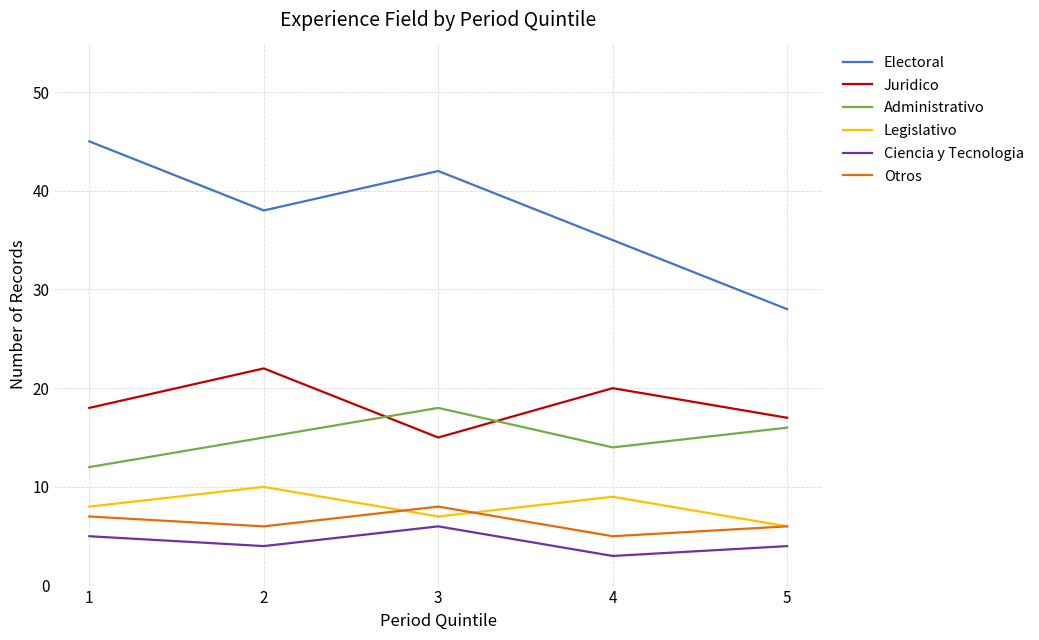

Where is the first local minimum for Legislativo?

3